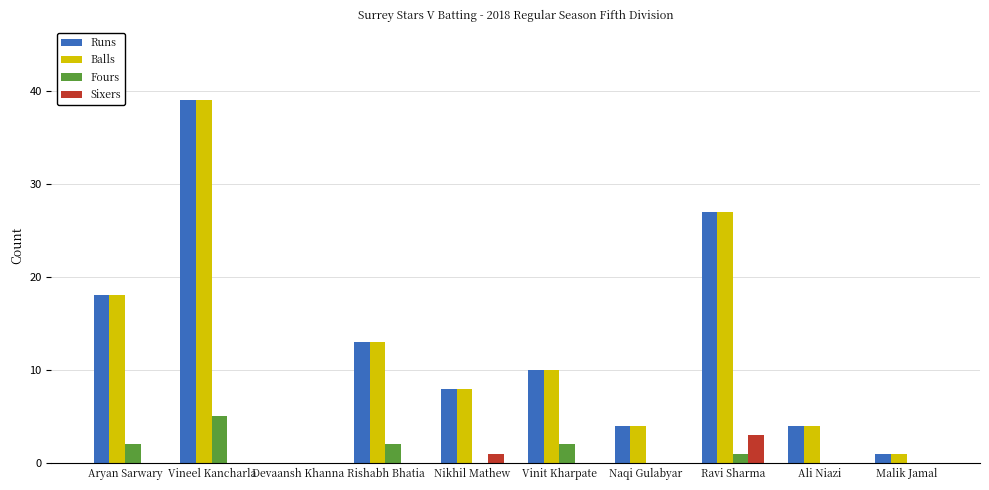

Reading left to right, list all the values displayed in this chart.

Runs: Aryan Sarwary=18	Vineel Kancharla=39	Devaansh Khanna=0	Rishabh Bhatia=13	Nikhil Mathew=8	Vinit Kharpate=10	Naqi Gulabyar=4	Ravi Sharma=27	Ali Niazi=4	Malik Jamal=1
Balls: Aryan Sarwary=18	Vineel Kancharla=39	Devaansh Khanna=0	Rishabh Bhatia=13	Nikhil Mathew=8	Vinit Kharpate=10	Naqi Gulabyar=4	Ravi Sharma=27	Ali Niazi=4	Malik Jamal=1
Fours: Aryan Sarwary=2	Vineel Kancharla=5	Devaansh Khanna=0	Rishabh Bhatia=2	Nikhil Mathew=0	Vinit Kharpate=2	Naqi Gulabyar=0	Ravi Sharma=1	Ali Niazi=0	Malik Jamal=0
Sixers: Aryan Sarwary=0	Vineel Kancharla=0	Devaansh Khanna=0	Rishabh Bhatia=0	Nikhil Mathew=1	Vinit Kharpate=0	Naqi Gulabyar=0	Ravi Sharma=3	Ali Niazi=0	Malik Jamal=0